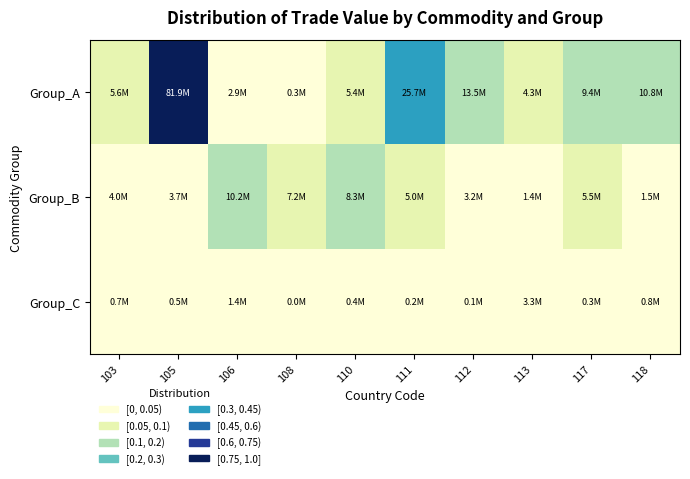

Which category has the highest value across all series?

105